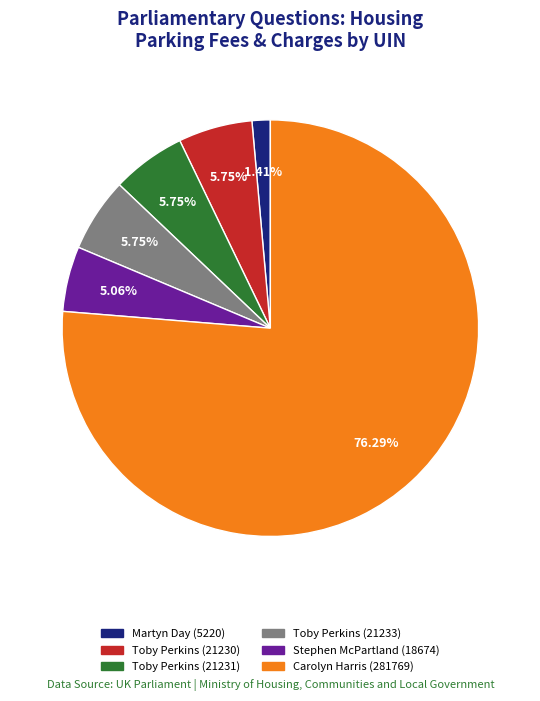

Count the number of slices in the pie.

6